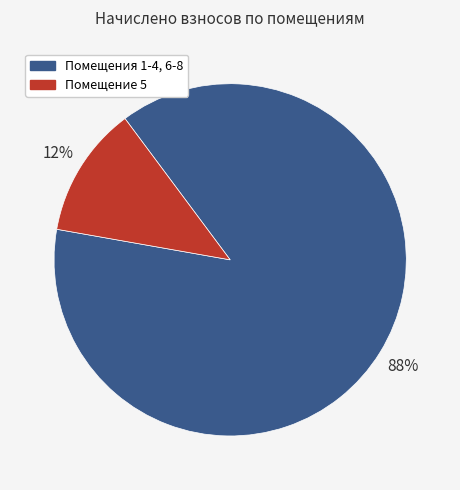

To the nearest percent, what is the difference between the Помещение 5 and Помещения 1-4, 6-8 slice percentages?

76%